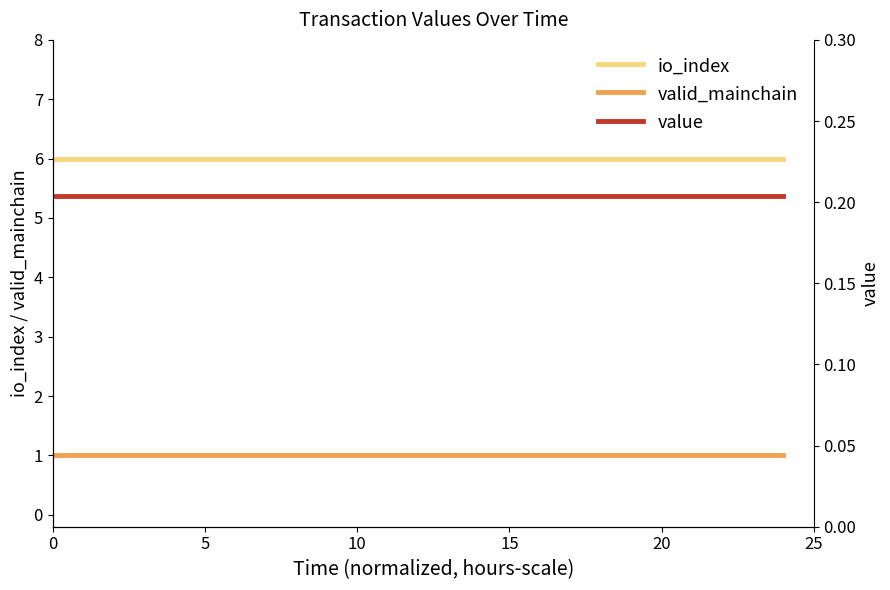

True or false: valid_mainchain and io_index intersect in this chart.

False